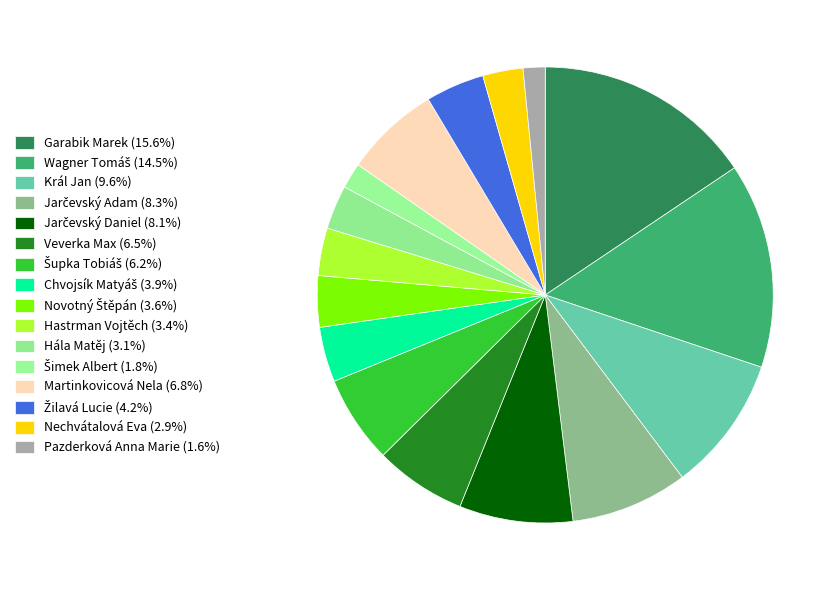

The Garabik Marek slice represents 24% of the pie. True or false?

False